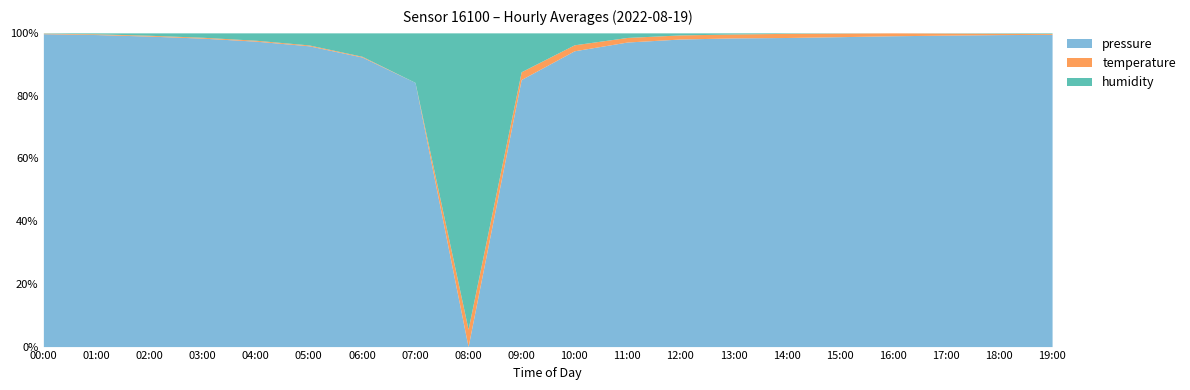

What is the total value across all series at 17:00?

100.0